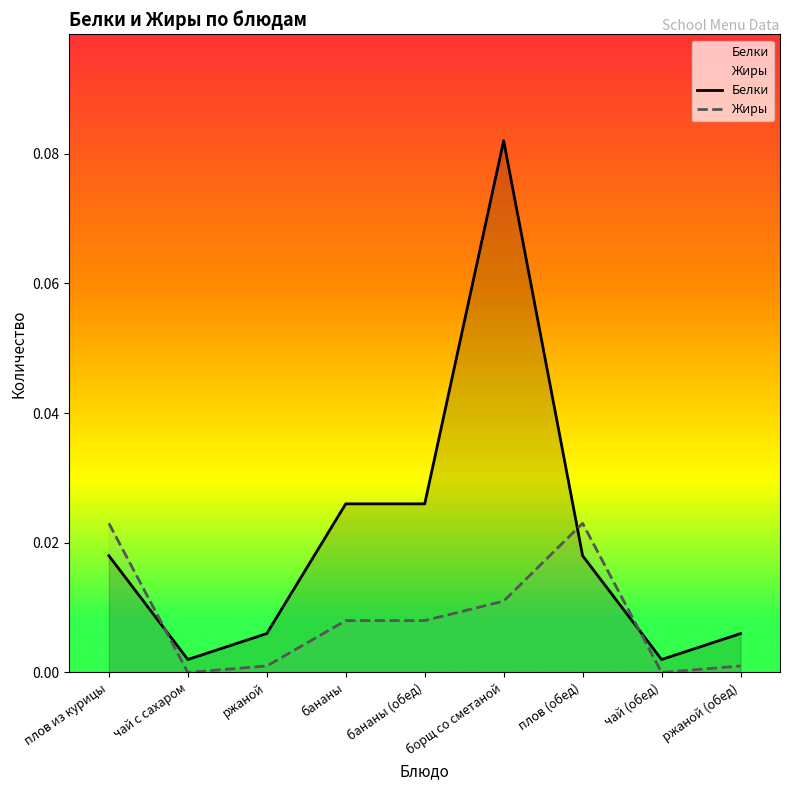

Which series has the largest range (max minus min)?

Белки